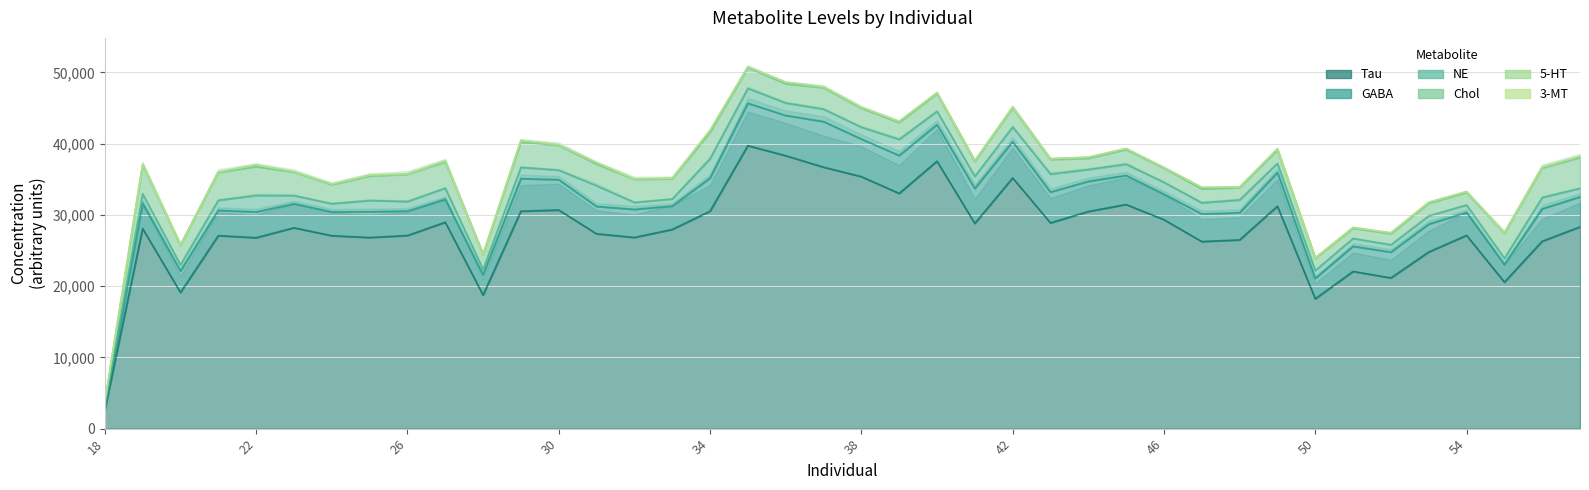

What are all the series names shown in the legend?

3-MT, GABA, Chol, Tau, NE, 5-HT